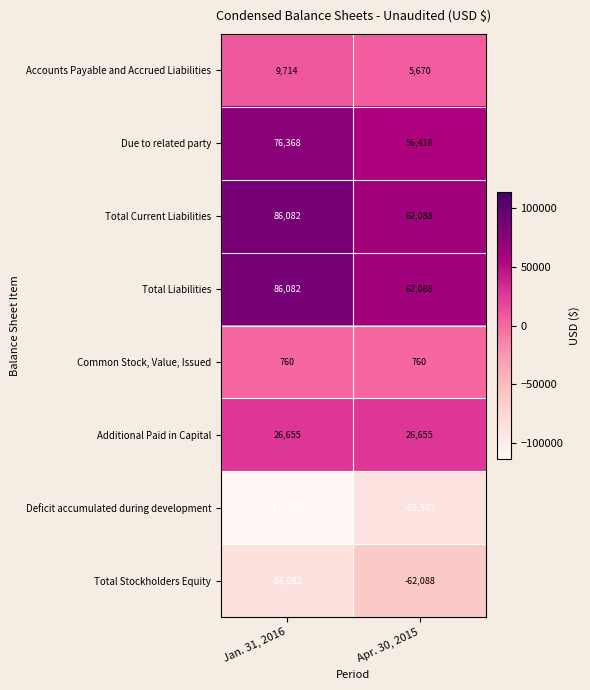

What is the spread (max minus min) of values at Apr. 30, 2015?

151591